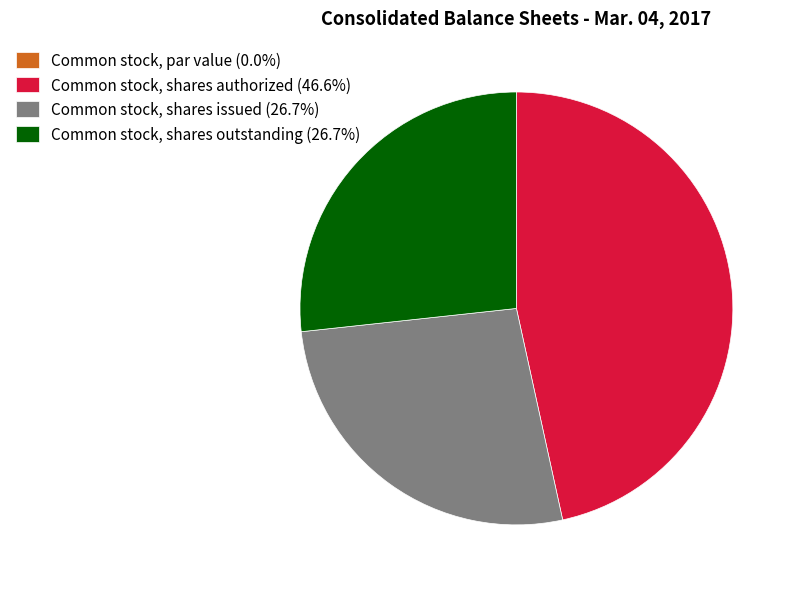

Approximately how many times larger is the value at Common stock, shares outstanding (26.7%) compared to Common stock, shares issued (26.7%)?

1.0